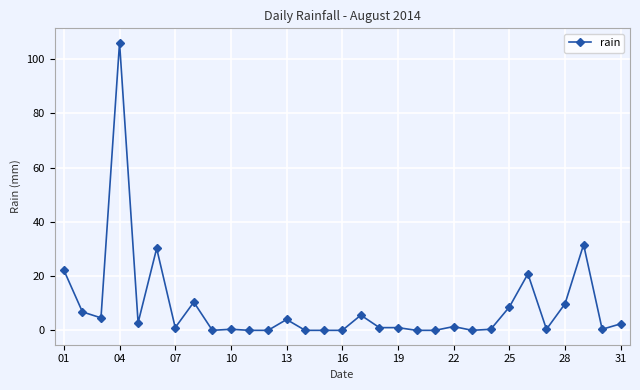

What is the value of the 10th point from the left?

0.4